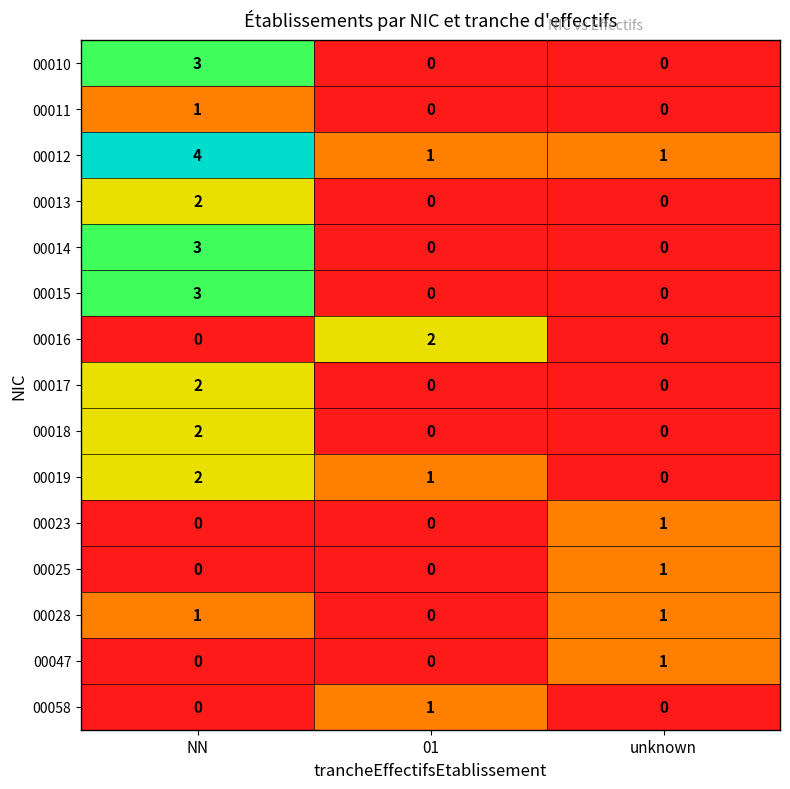

Which label corresponds to the largest value in the chart?

NN